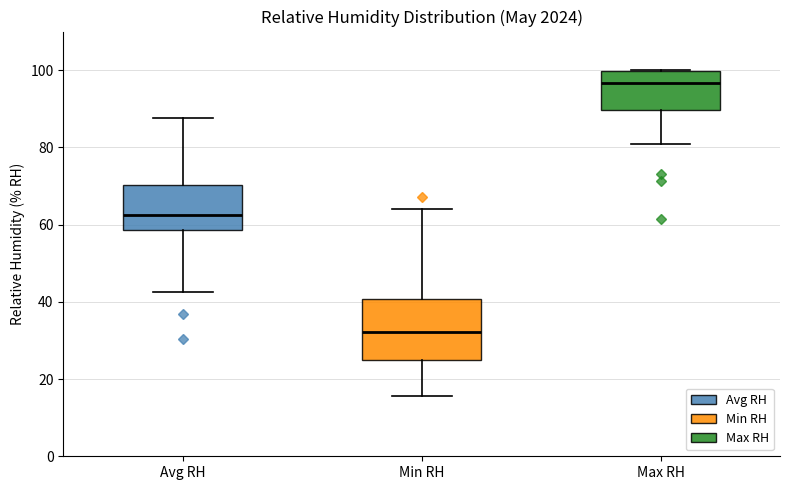

Reading left to right, transcribe this box plot: for each box, give where its median line is, the range the box spans, and where its two whiskers end, as read against the y-axis. The values are not printed on the chart, so give them approximately, as read against the axis.

Avg RH: median 62, box 58 to 70, whiskers 42 to 88
Min RH: median 32, box 24 to 40, whiskers 16 to 64
Max RH: median 96, box 90 to 100, whiskers 82 to 100